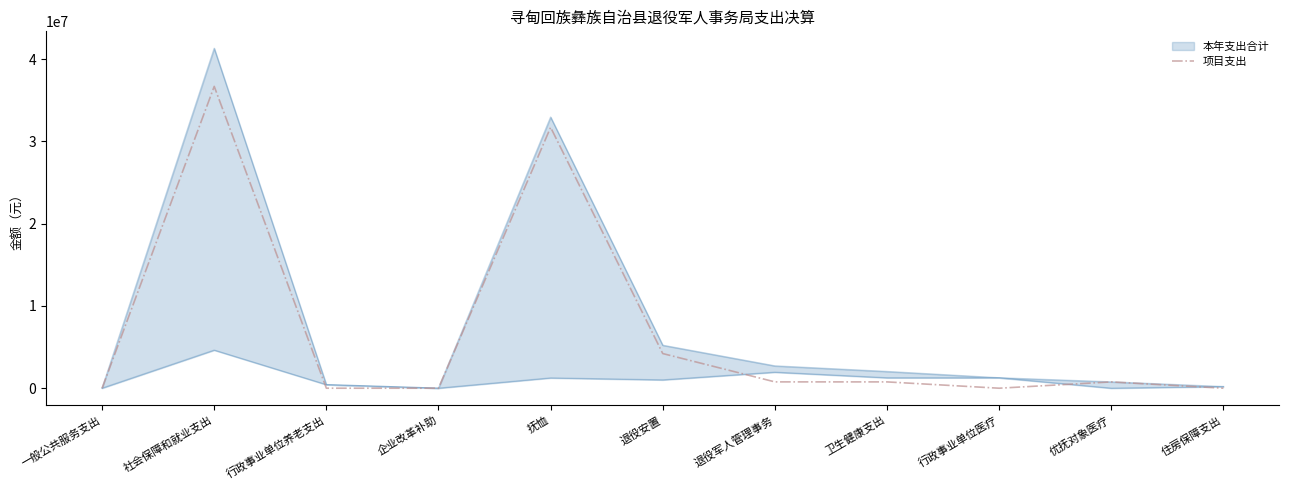

How many data points are less than 766936?

5